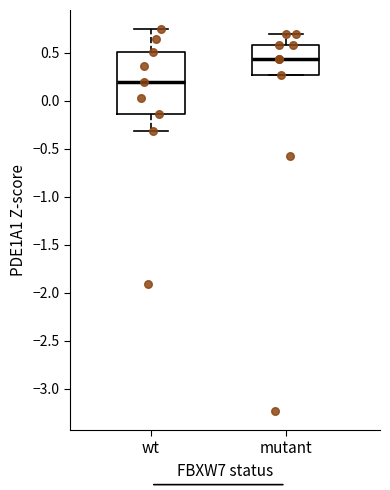

Reading left to right, read every box against the y-axis: the position of its median line, the range the box covers, and the ends of its whiskers. The values are not printed on the chart, so give them approximately, as read against the axis.

wt: median 0.20, box -0.15 to 0.50, whiskers -0.30 to 0.75
mutant: median 0.45, box 0.25 to 0.60, whiskers 0.25 to 0.70